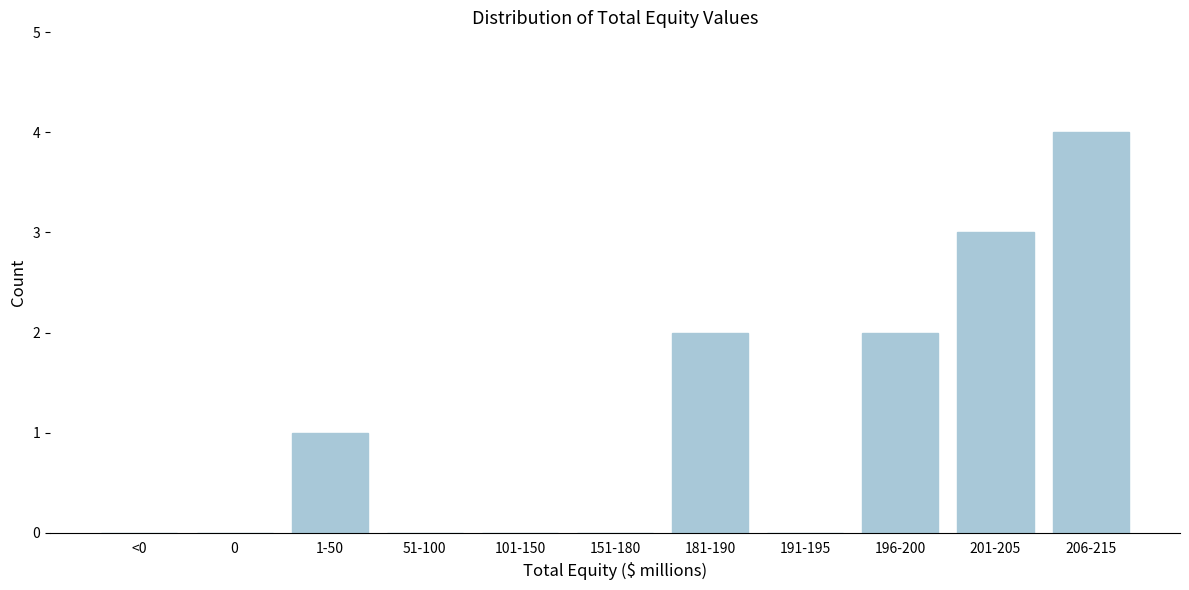

Reading left to right, what are all the values shown in this chart?

<0=0	0=0	1-50=1	51-100=0	101-150=0	151-180=0	181-190=2	191-195=0	196-200=2	201-205=3	206-215=4